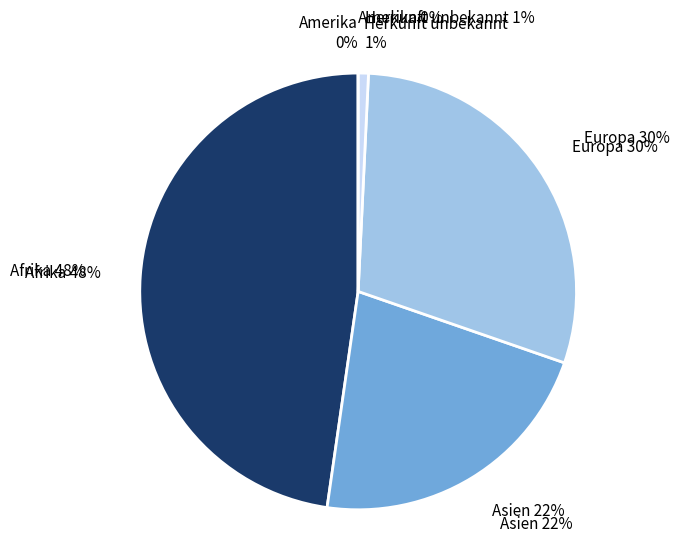

Does Herkunft unbekannt account for over 50% of the chart?

No